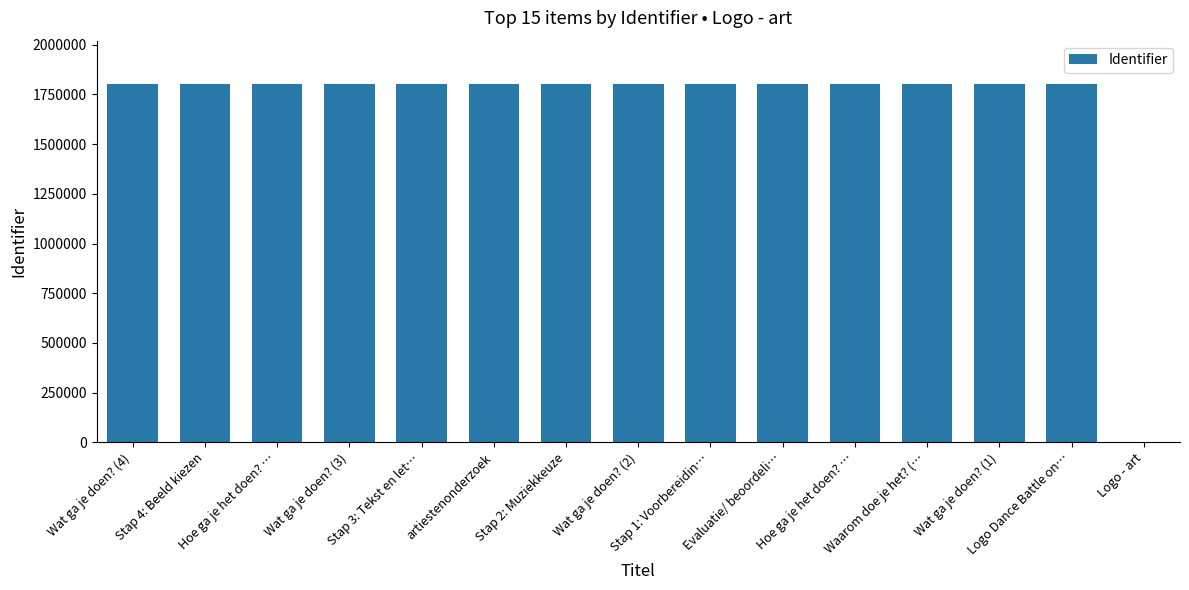

Are the bars horizontal?

No